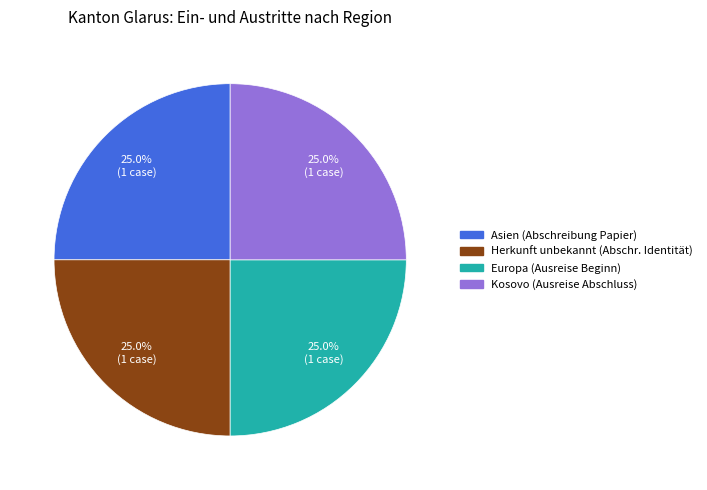

Is there any slice that represents more than half of the pie?

No